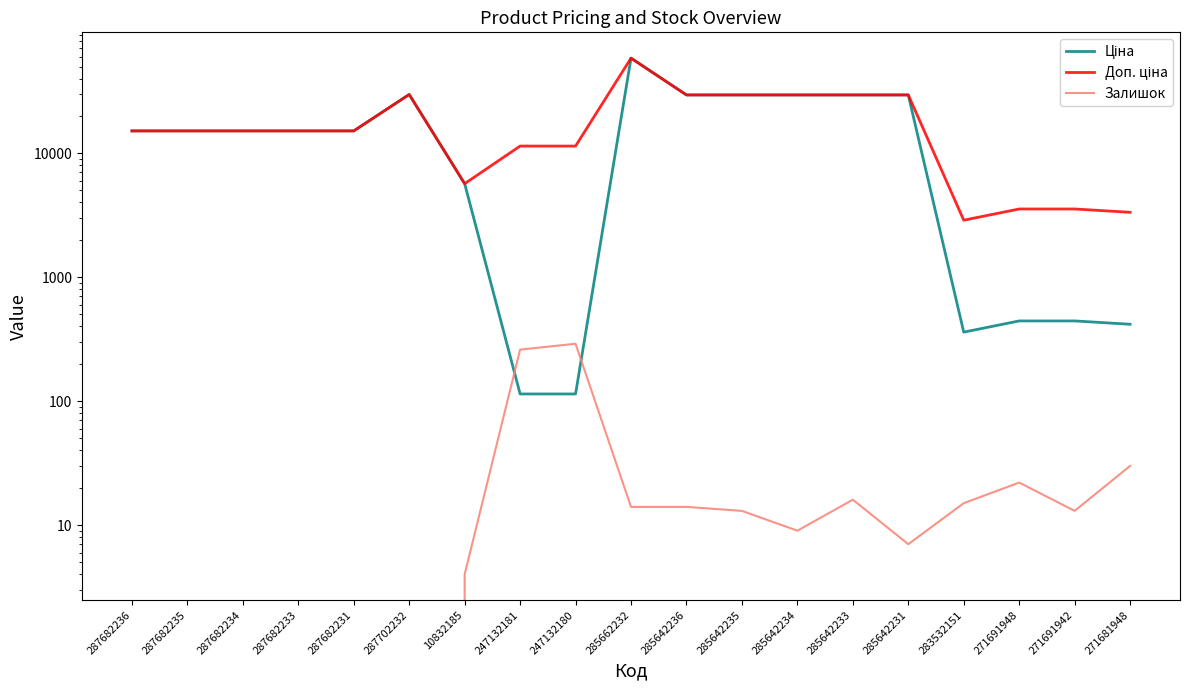

Reading left to right, transcribe all the data shown in this chart.

Ціна: 287682236=15120.0	287682235=15120.0	287682234=15120.0	287682233=15120.0	287682231=15120.0	287702232=29747.2	10832185=5673.8	247132181=114.1	247132180=114.1	285662232=58426.5	285642236=29491.5	285642235=29491.5	285642234=29491.5	285642233=29491.5	285642231=29491.5	283532151=359.9	271691948=443.1	271691942=443.1	271681948=416.6
Доп. ціна: 287682236=15120.0	287682235=15120.0	287682234=15120.0	287682233=15120.0	287682231=15120.0	287702232=29747.2	10832185=5673.8	247132181=11410.0	247132180=11410.0	285662232=58426.5	285642236=29491.5	285642235=29491.5	285642234=29491.5	285642233=29491.5	285642231=29491.5	283532151=2878.8	271691948=3545.0	271691942=3545.0	271681948=3332.5
Залишок: 287682236=0.0	287682235=0.0	287682234=0.0	287682233=0.0	287682231=0.0	287702232=0.0	10832185=4.0	247132181=260.0	247132180=290.0	285662232=14.0	285642236=14.0	285642235=13.0	285642234=9.0	285642233=16.0	285642231=7.0	283532151=15.0	271691948=22.0	271691942=13.0	271681948=30.0